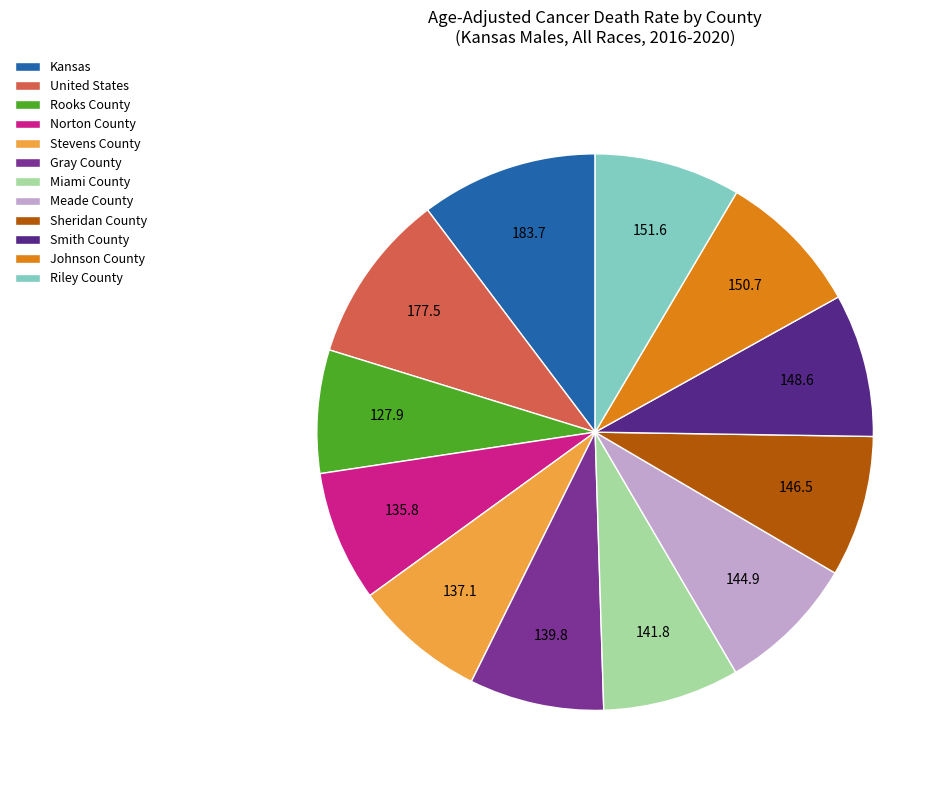

Is the sum of Smith County and Johnson County greater than half?

No